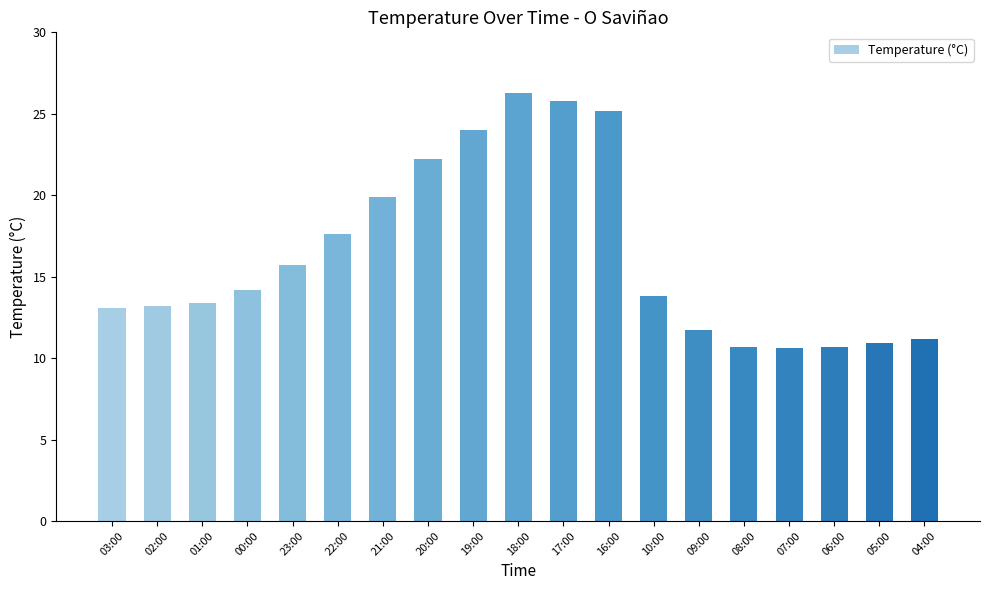

What is the label of the 12th bar from the left?

16:00